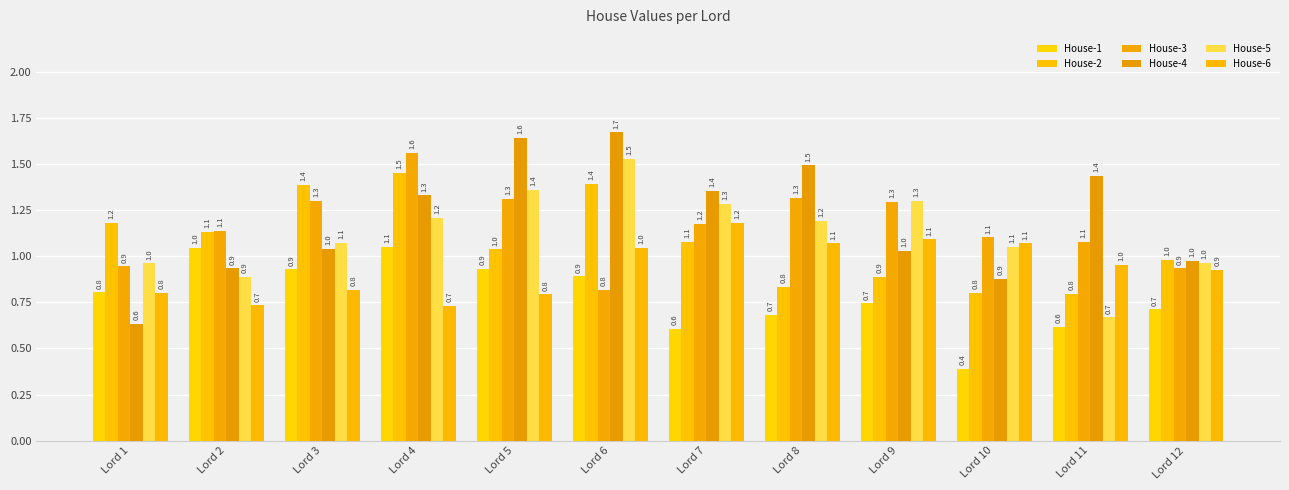

True or false: House-4 has a value of 1.4 at Lord 11.

True